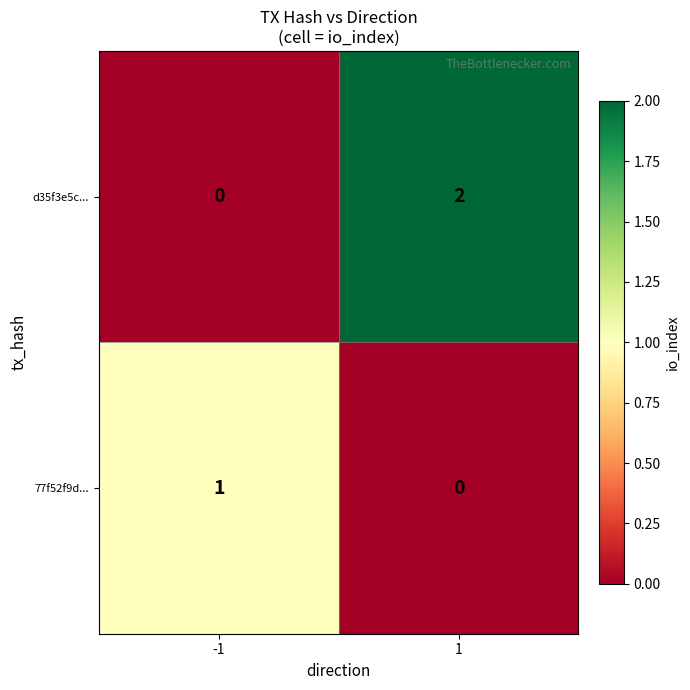

The 77f52f9d... series shows 1 at -1. True or false?

True